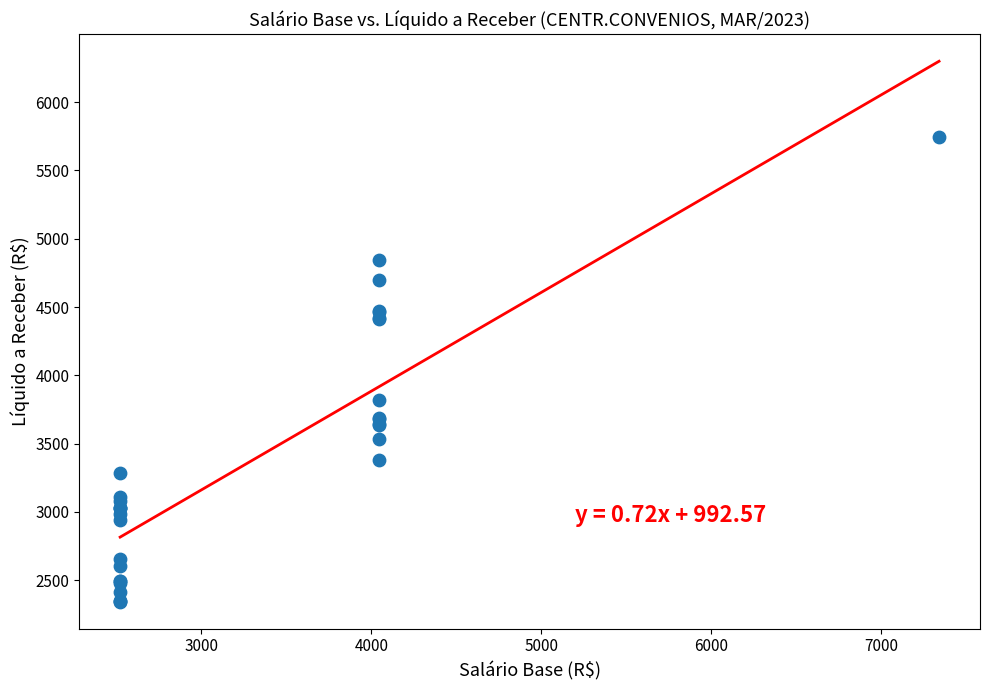

What Y value in the scatter plot is closest to 4043?

3816.3